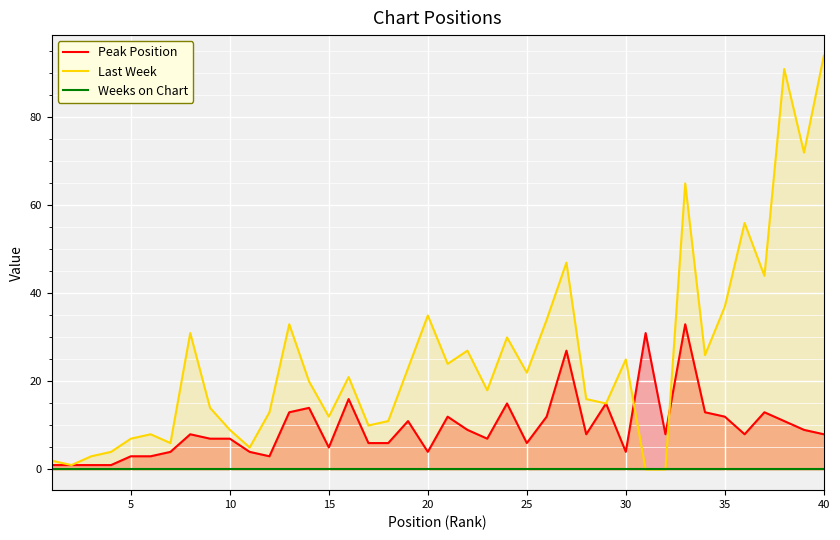

What is the sum of the Last Week values at 35 and 40?

131